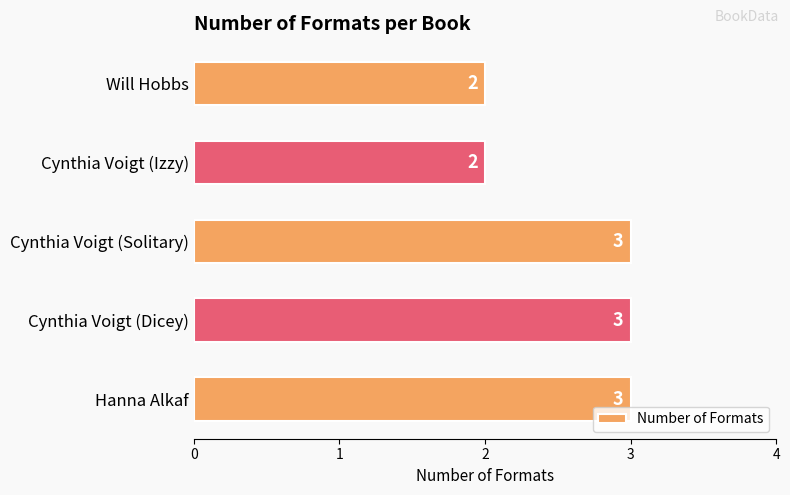

What is the ratio of the value at Hanna Alkaf to the value at Will Hobbs?

1.5